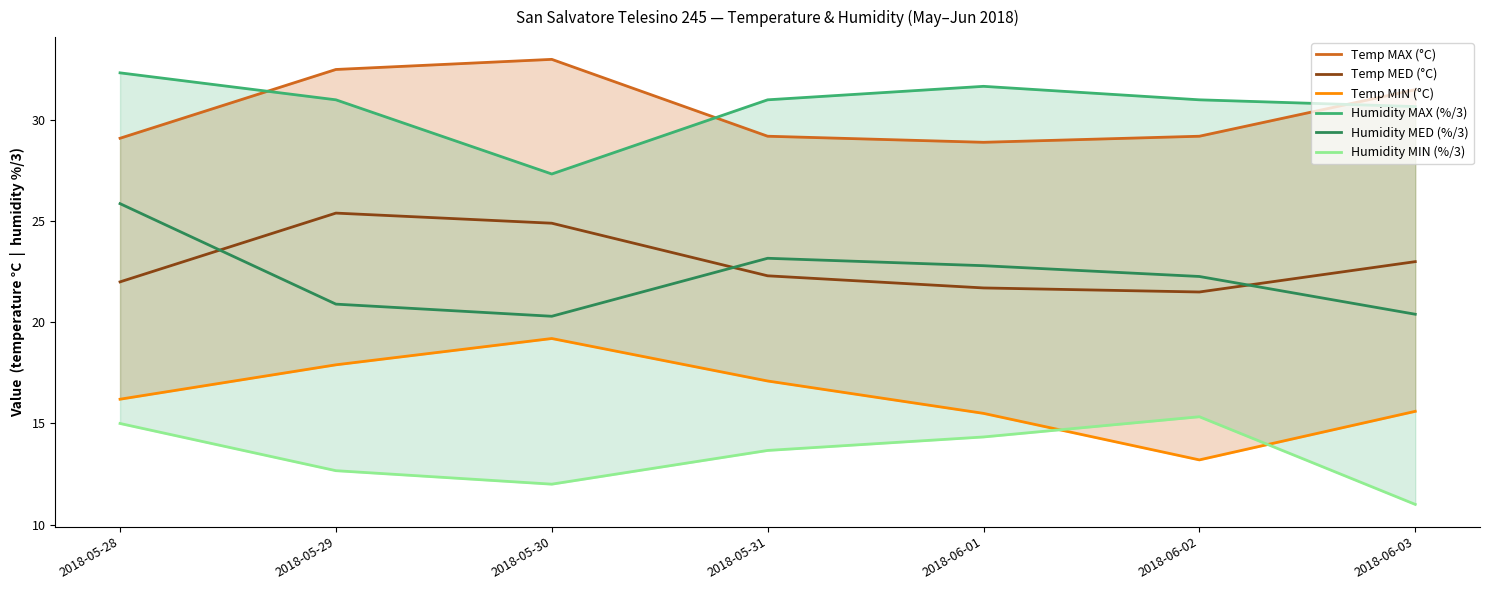

True or false: Temp MAX (°C) has a value of 11.4 at 2018-05-29.

False